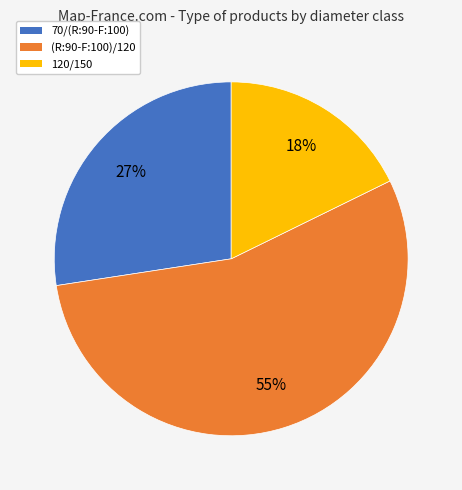

To the nearest percent, what is the combined percentage of (R:90-F:100)/120 and 70/(R:90-F:100)?

82%